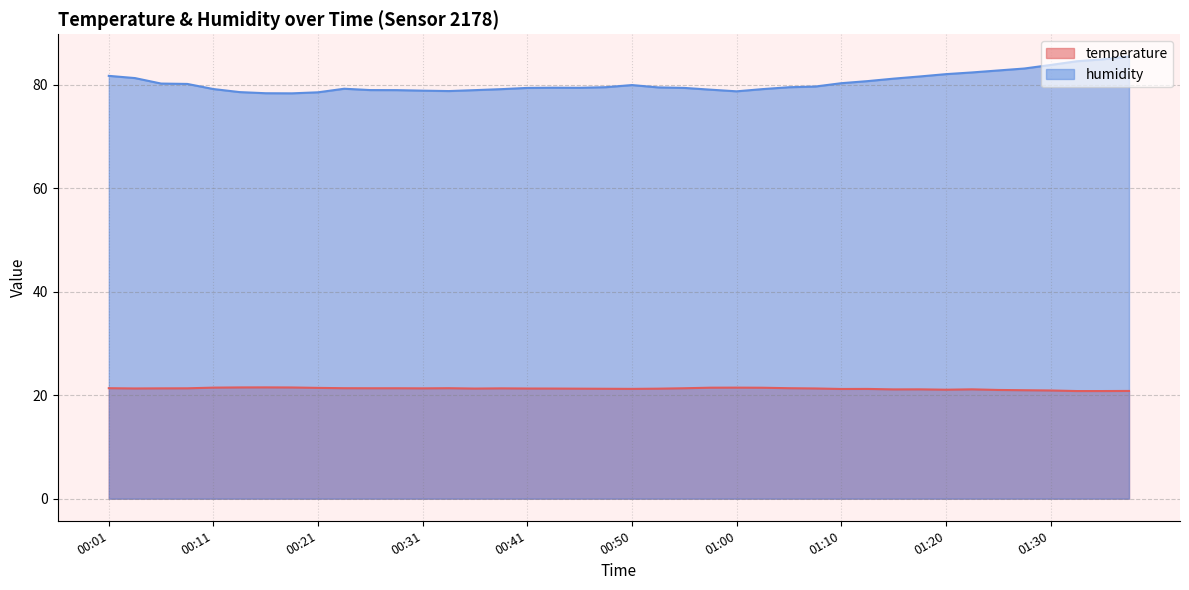

What is the difference between the second highest and minimum values in the humidity series?

6.6